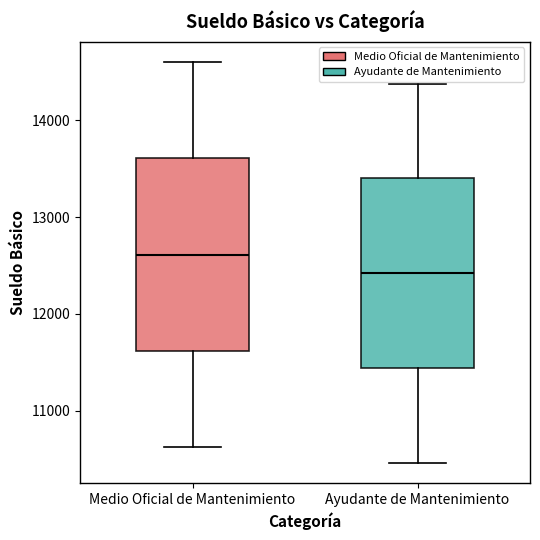

Which box has the lowest median line?

Ayudante de Mantenimiento